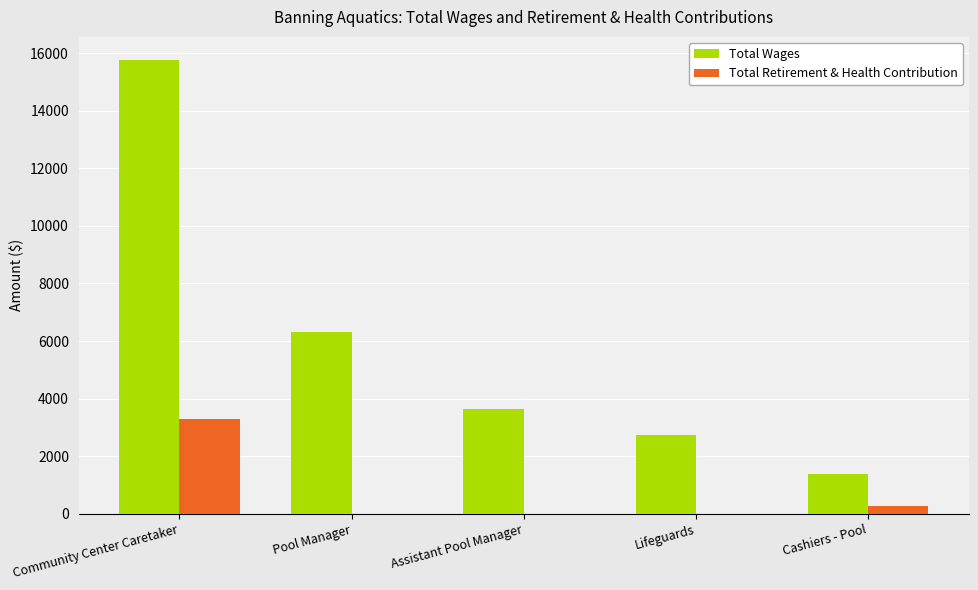

Reading left to right, extract all data points from this chart.

Total Wages: 15776	6325	3629	2726	1389
Total Retirement & Health Contribution: 3275	0	0	0	278